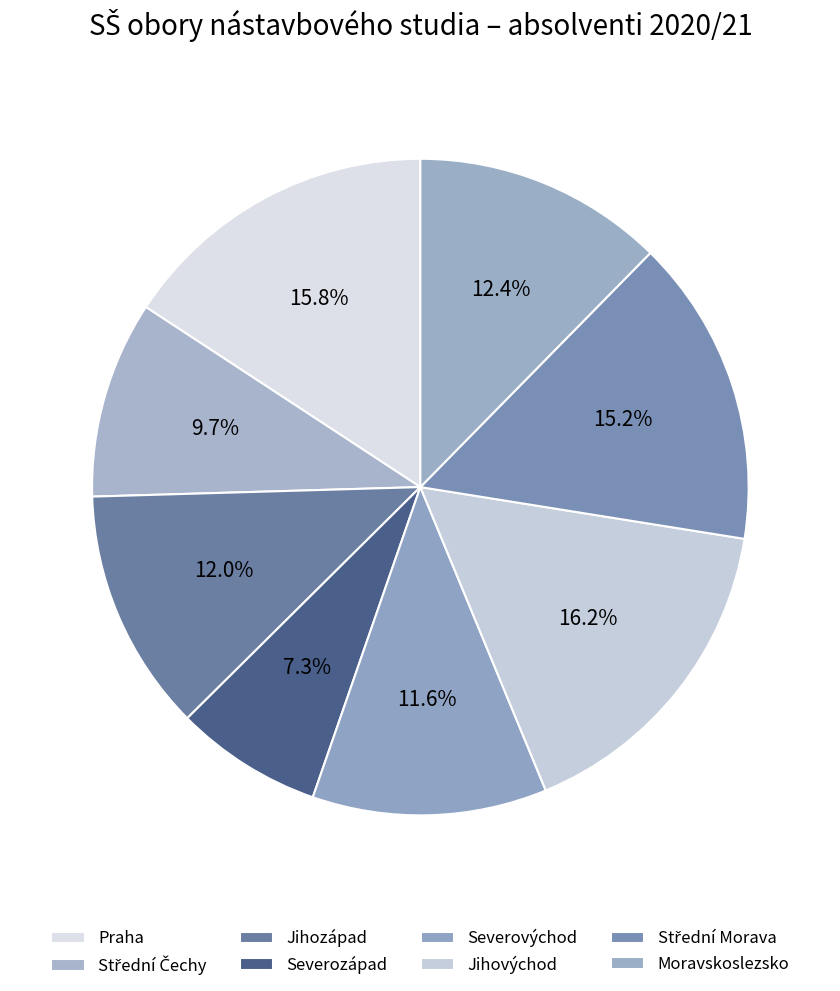

Count the number of slices in the pie.

8